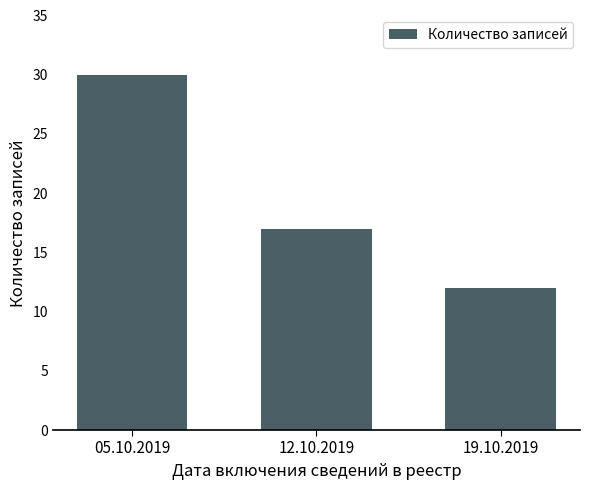

Reading left to right, list all the values displayed in this chart.

30	17	12